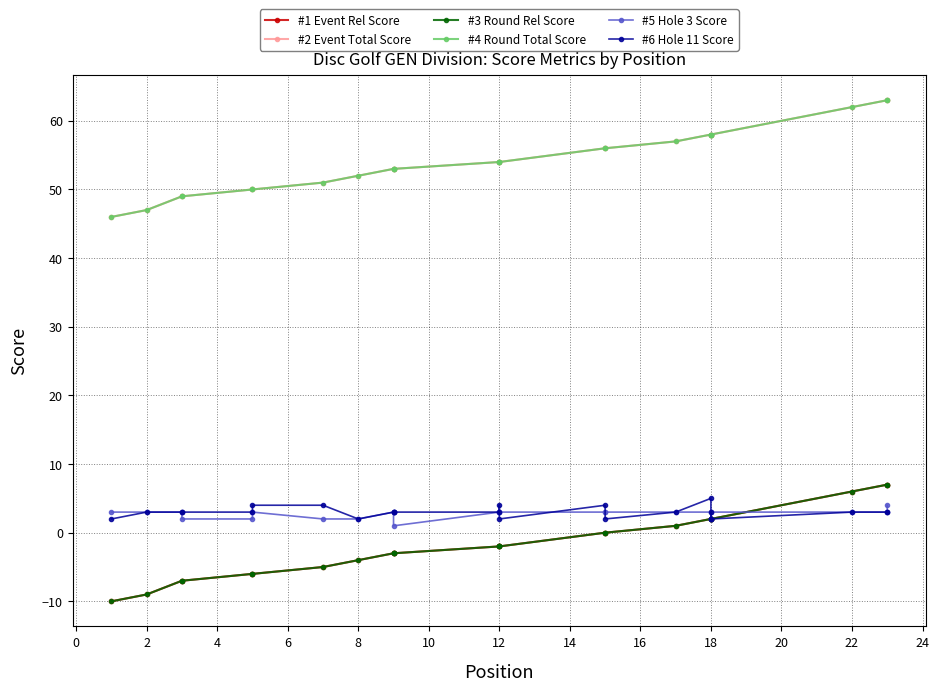

True or false: #6 Hole 11 Score and #3 Round Rel Score intersect in this chart.

False